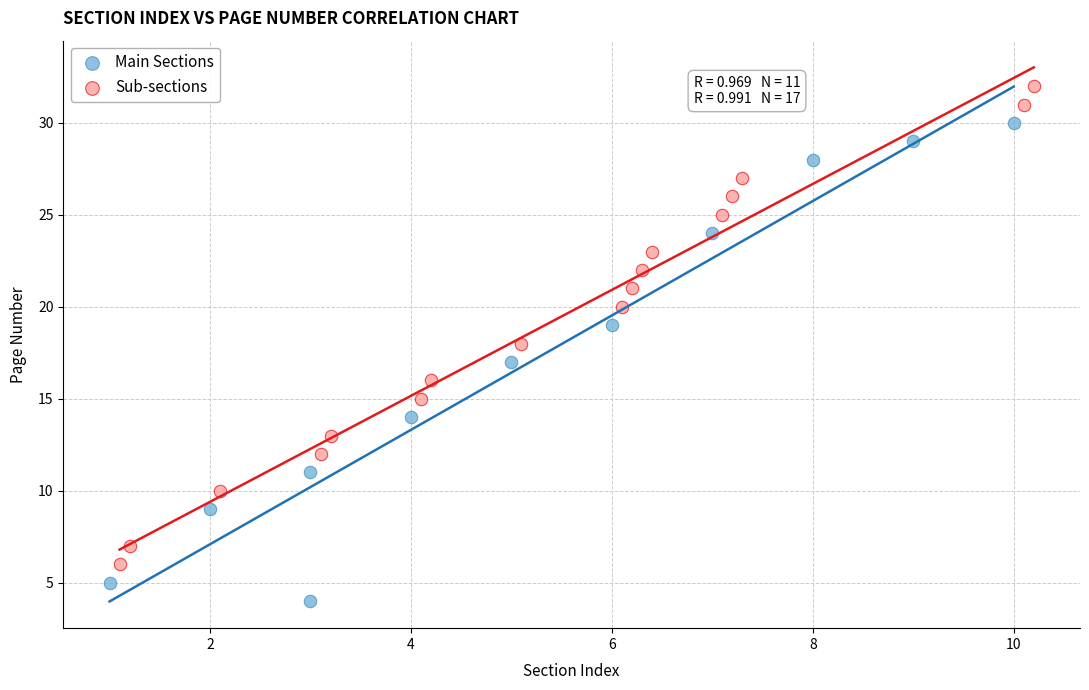

Which series contains the highest Y value?

Sub-sections